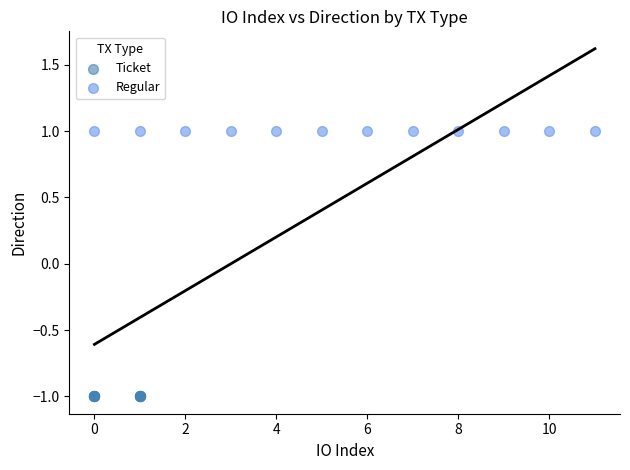

Which series contains the lowest Y value?

Ticket